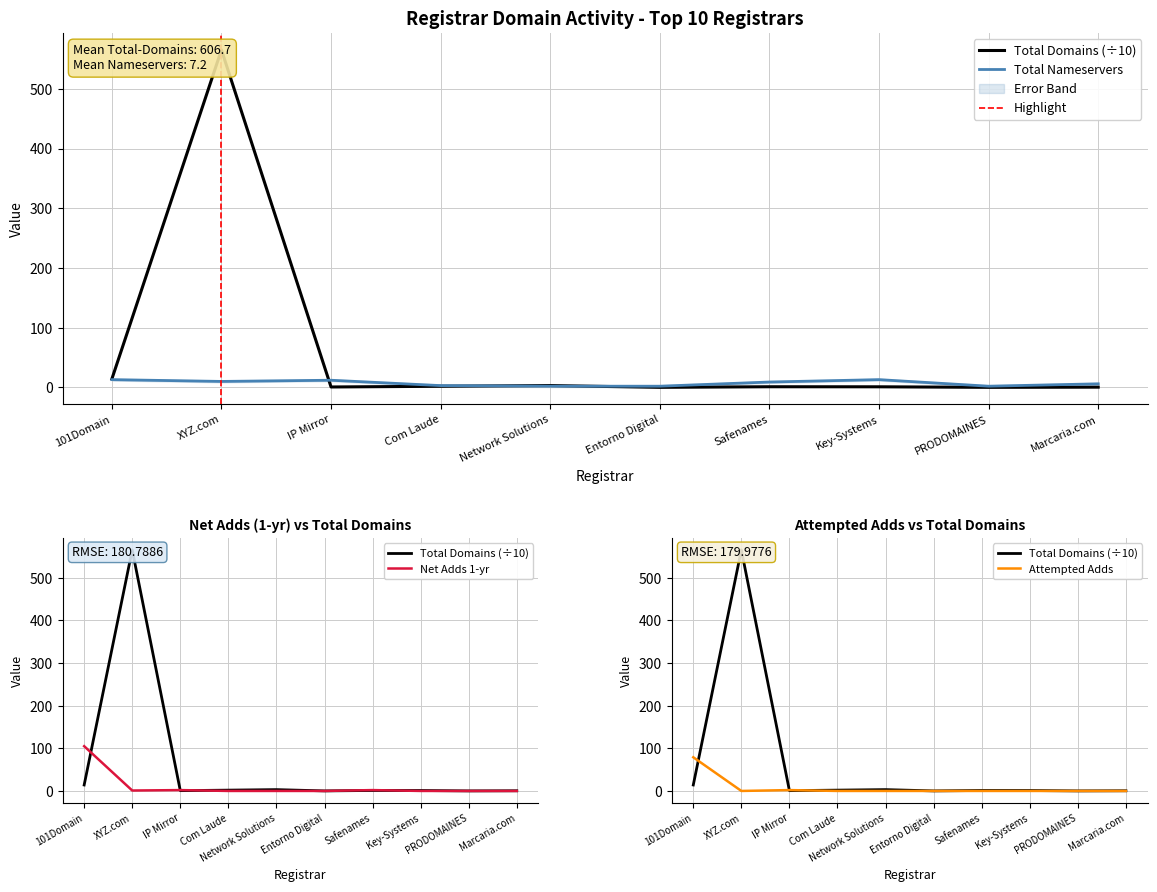

Where is the first local minimum for total-nameservers?

XYZ.com